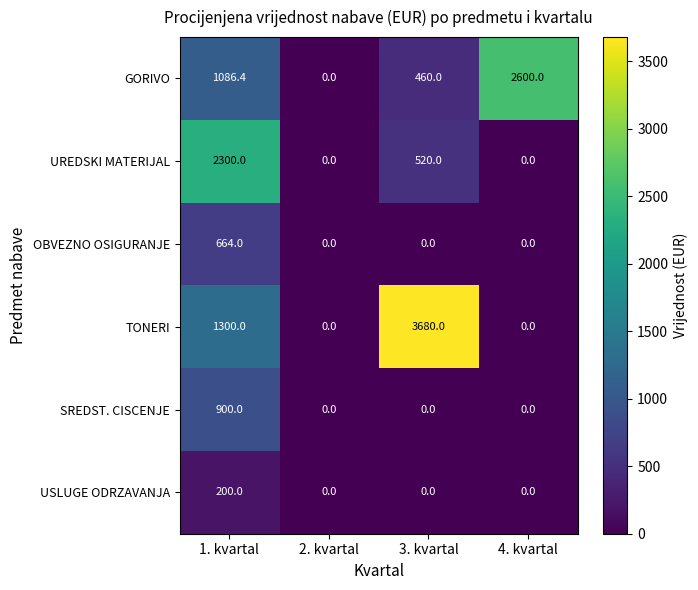

Reading left to right, extract all data points from this chart.

GORIVO: 1. kvartal=1086.4	2. kvartal=0.0	3. kvartal=460.0	4. kvartal=2600.0
UREDSKI MATERIJAL: 1. kvartal=2300.0	2. kvartal=0.0	3. kvartal=520.0	4. kvartal=0.0
OBVEZNO OSIGURANJE: 1. kvartal=664.0	2. kvartal=0.0	3. kvartal=0.0	4. kvartal=0.0
TONERI: 1. kvartal=1300.0	2. kvartal=0.0	3. kvartal=3680.0	4. kvartal=0.0
SREDST. CISCENJE: 1. kvartal=900.0	2. kvartal=0.0	3. kvartal=0.0	4. kvartal=0.0
USLUGE ODRZAVANJA: 1. kvartal=200.0	2. kvartal=0.0	3. kvartal=0.0	4. kvartal=0.0